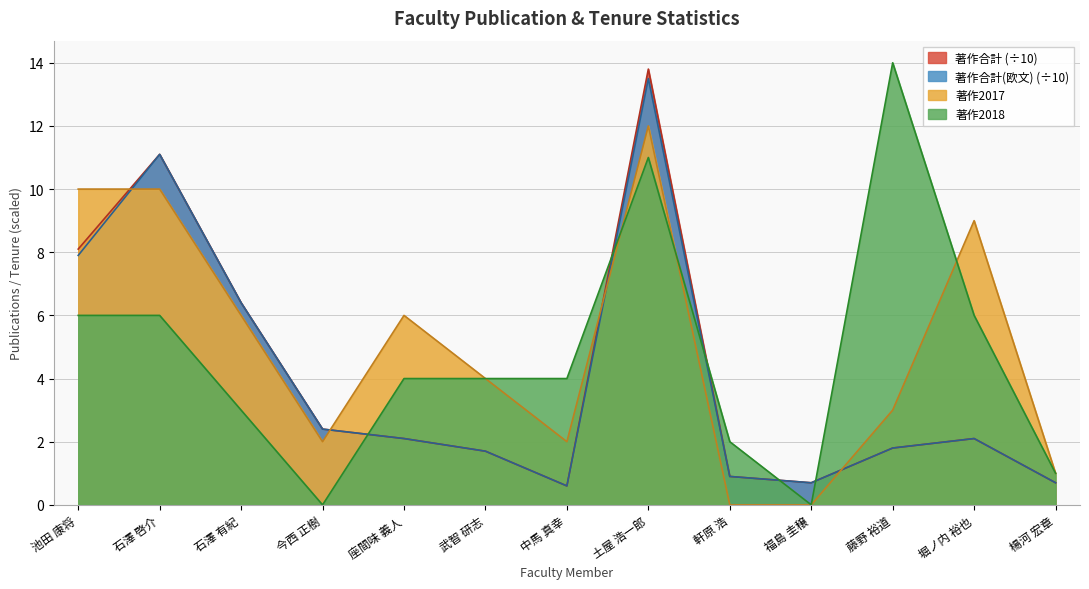

How many distinct data groups are displayed?

4